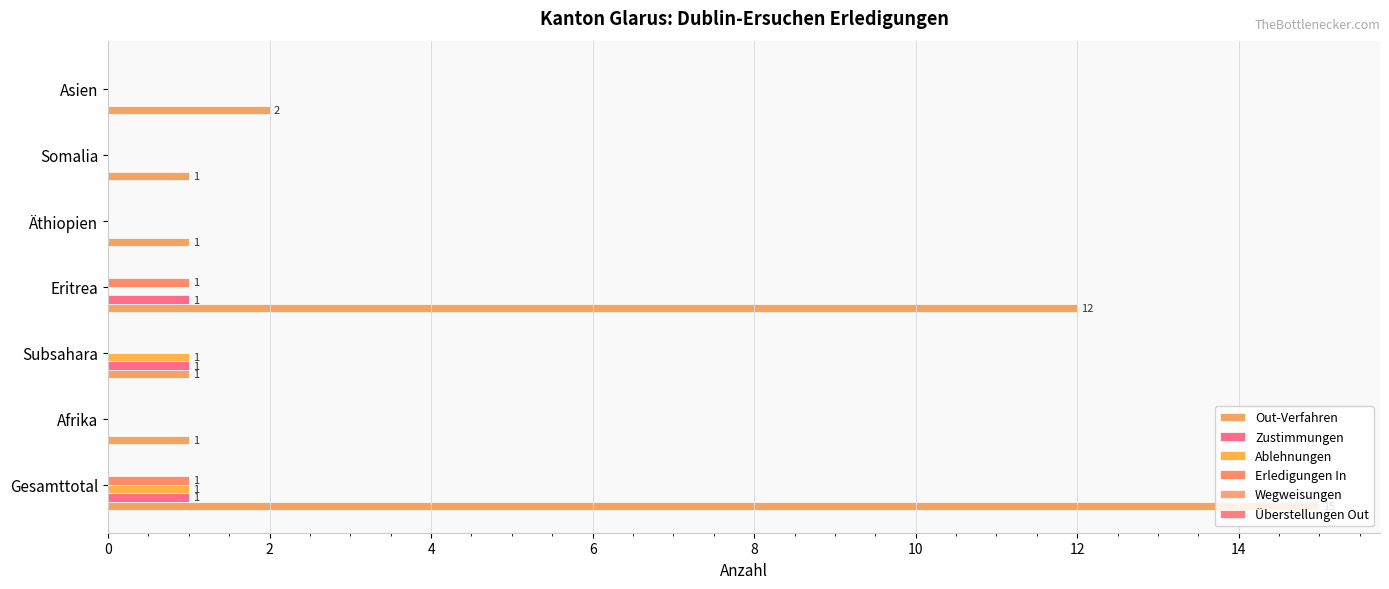

Reading right to left, what are all the values shown in this chart?

Out-Verfahren: 2.0	1.0	1.0	12.0	1.0	1.0	15.0
Zustimmungen: 0.0	0.0	0.0	1.0	1.0	0.0	1.0
Ablehnungen: 0.0	0.0	0.0	0.0	1.0	0.0	1.0
Erledigungen In: 0.0	0.0	0.0	1.0	0.0	0.0	1.0
Wegweisungen: 0.1	0.1	0.1	0.1	0.1	0.1	0.1
Überstellungen Out: 0.1	0.1	0.1	0.1	0.1	0.1	0.1